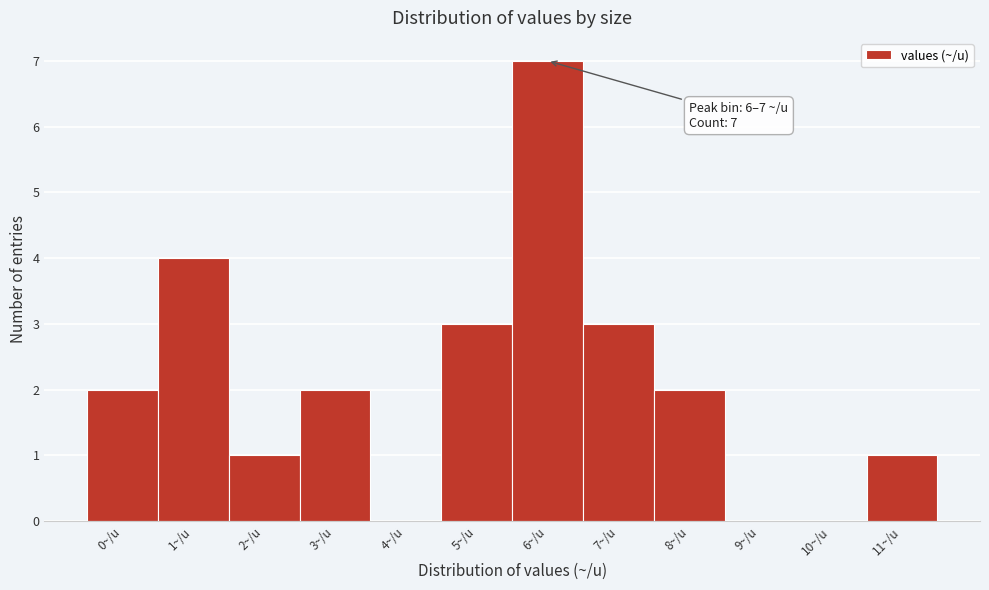

Reading left to right, extract all data points from this chart.

0~/u=2	1~/u=4	2~/u=1	3~/u=2	4~/u=0	5~/u=3	6~/u=7	7~/u=3	8~/u=2	9~/u=0	10~/u=0	11~/u=1